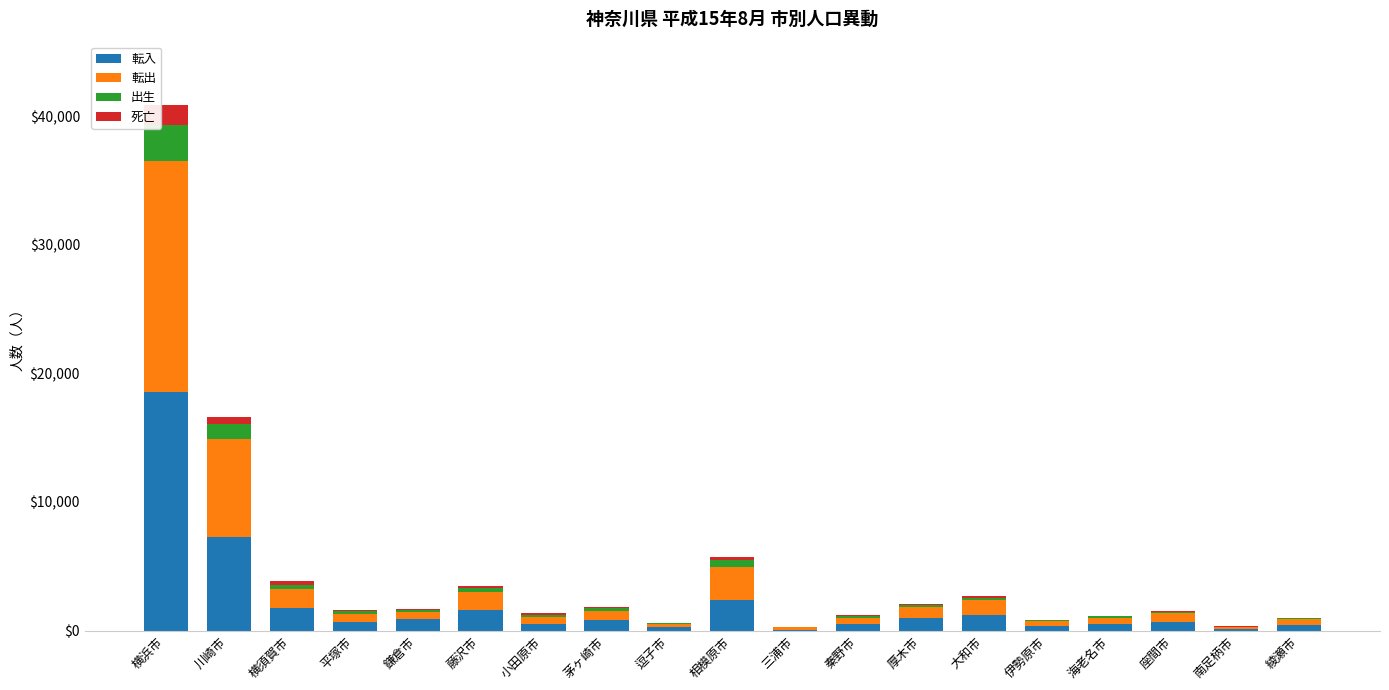

What are all the series names shown in the legend?

転入, 転出, 出生, 死亡